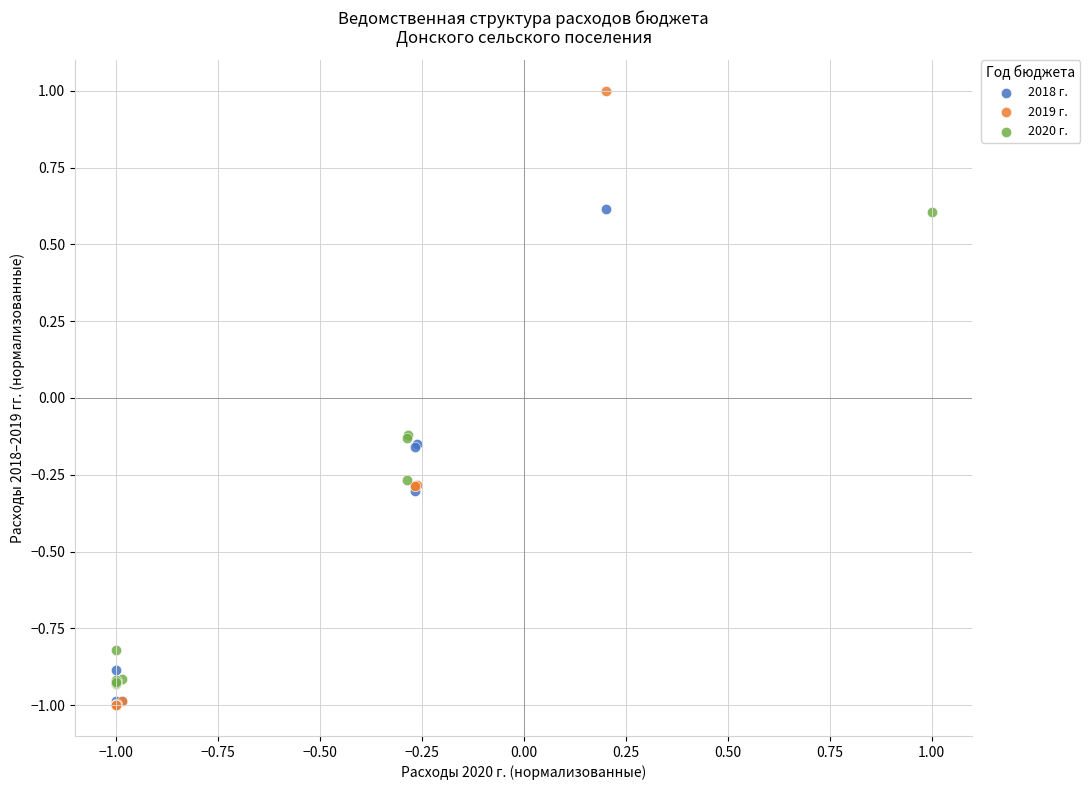

Which series has the widest spread of Y values?

2019 г.